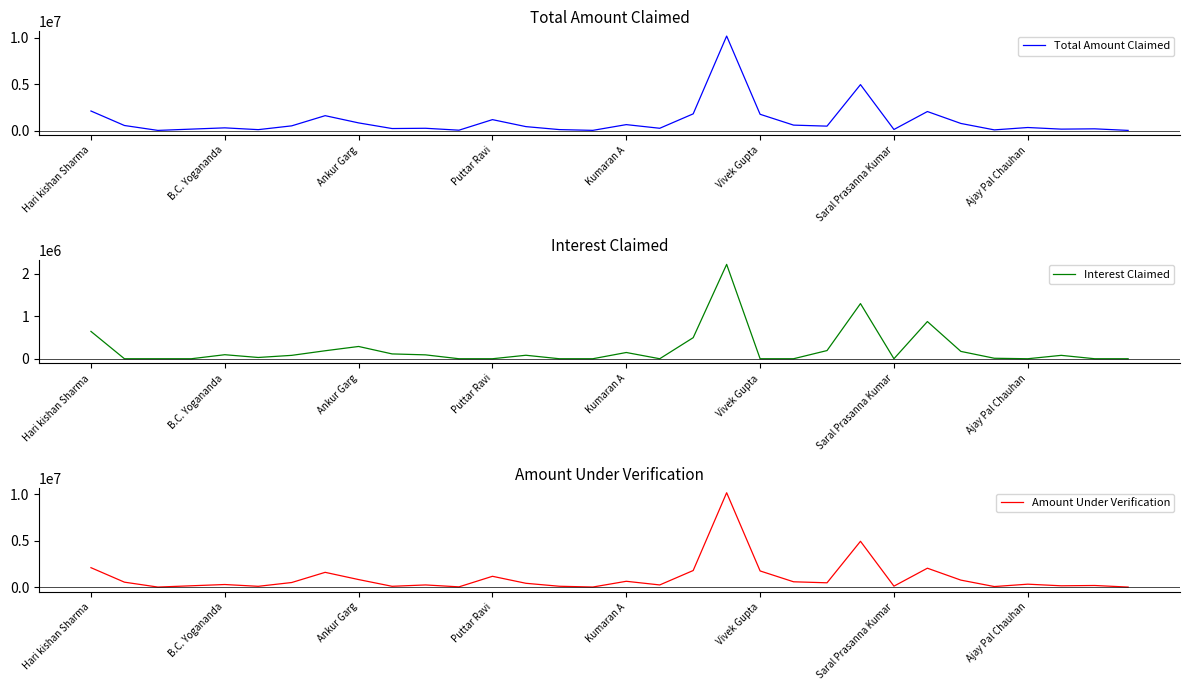

True or false: Interest Claimed has a value of 0.0 at 30.

True